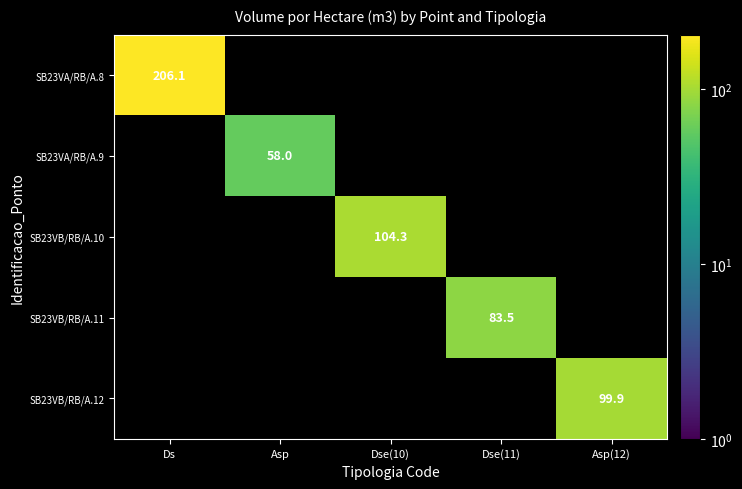

What is the greatest value displayed?

206.1